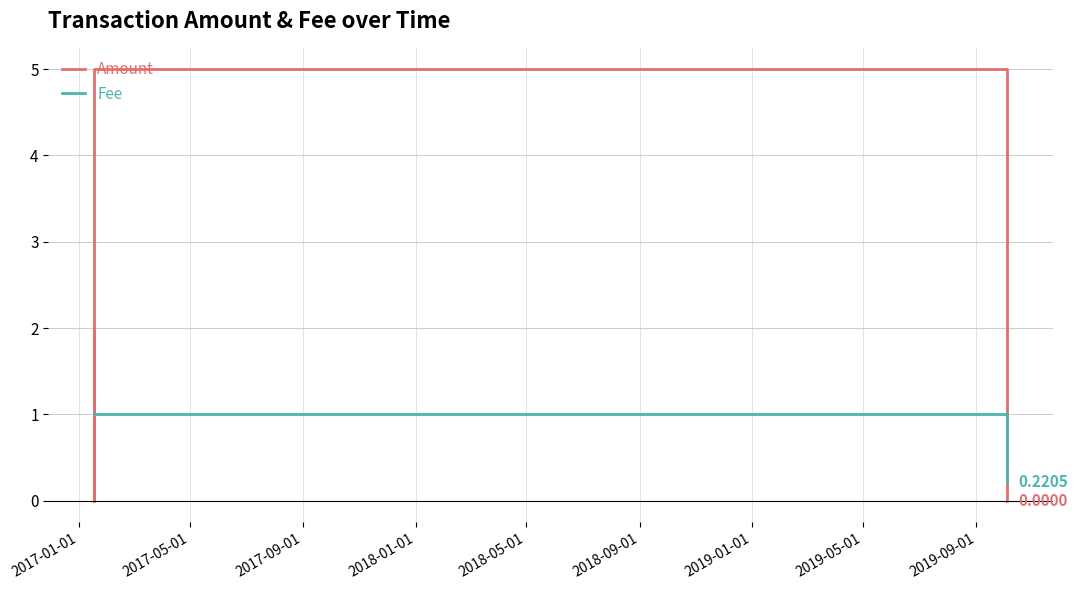

What is the difference between the second highest and minimum values in the Amount series?

5.0